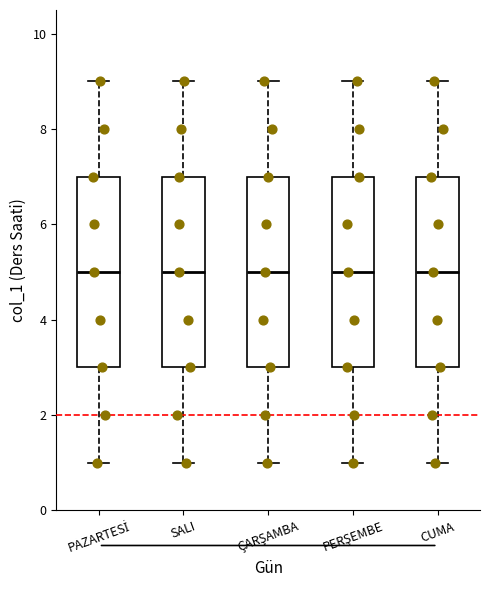

Reading left to right, transcribe this box plot: for each box, give where its median line is, the range the box spans, and where its two whiskers end, as read against the y-axis. The values are not printed on the chart, so give them approximately, as read against the axis.

PAZARTESİ: median 5, box 3 to 7, whiskers 1 to 9
SALI: median 5, box 3 to 7, whiskers 1 to 9
ÇARŞAMBA: median 5, box 3 to 7, whiskers 1 to 9
PERŞEMBE: median 5, box 3 to 7, whiskers 1 to 9
CUMA: median 5, box 3 to 7, whiskers 1 to 9